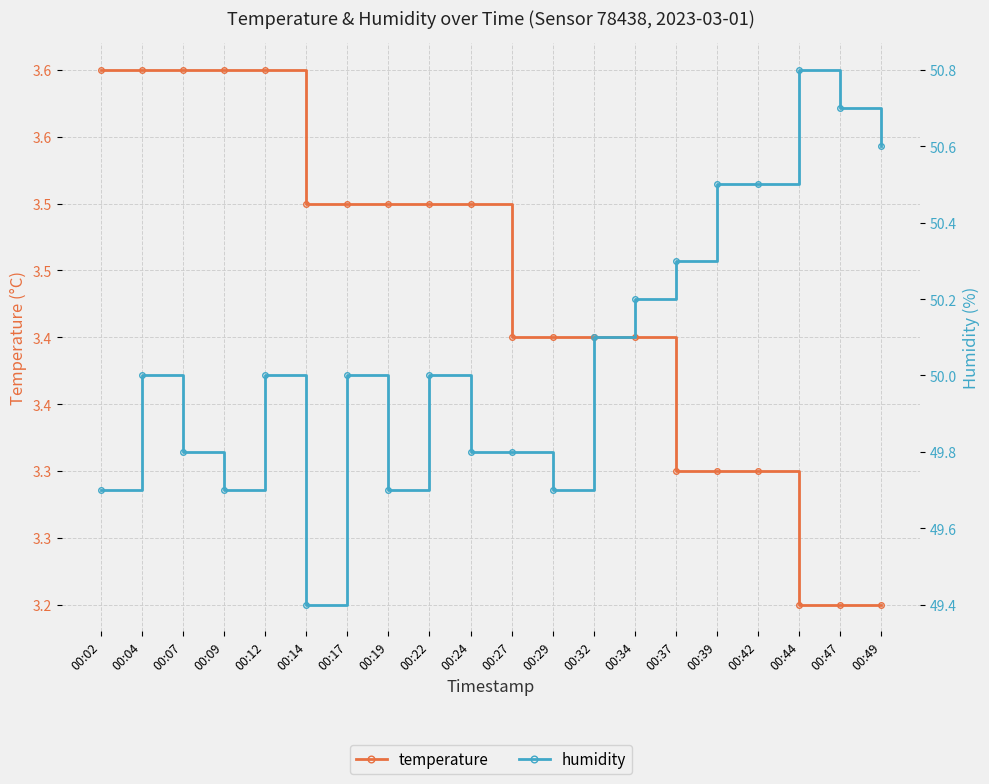

What is the value of the humidity point at the 7th from the left?

50.0